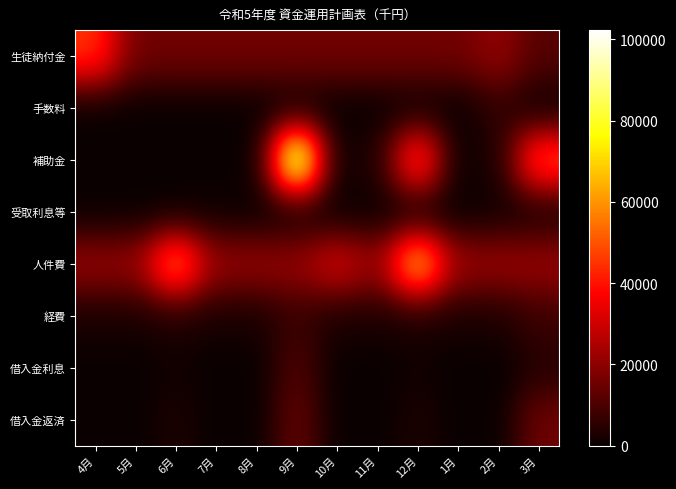

What is the total value across all series at 7月?

40750